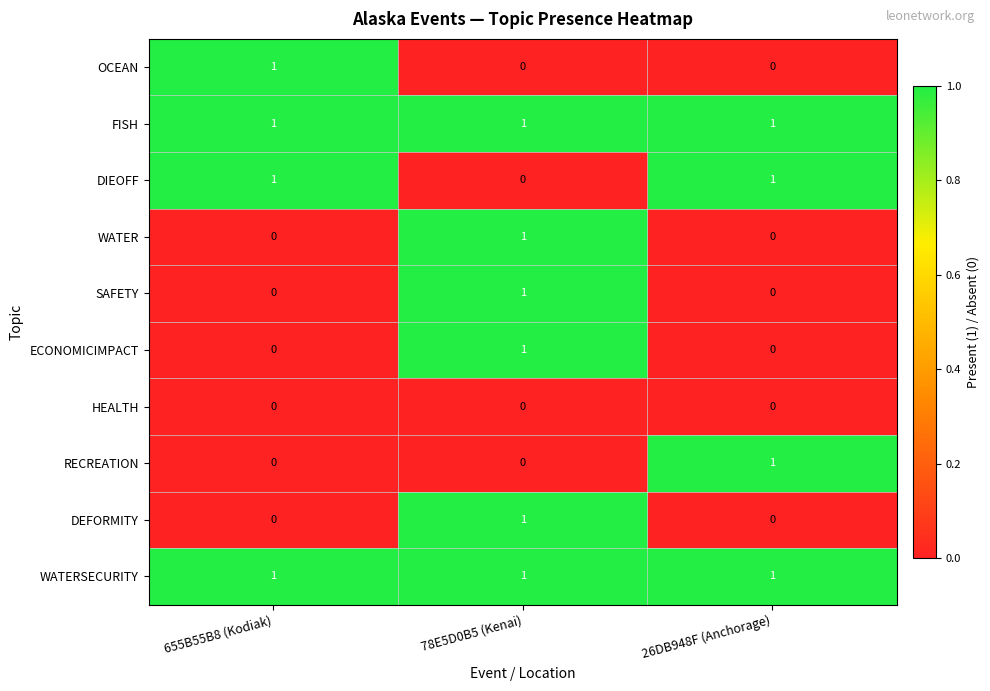

Reading left to right, list all the values displayed in this chart.

OCEAN: 655B55B8 (Kodiak)=1	78E5D0B5 (Kenai)=0	26DB948F (Anchorage)=0
FISH: 655B55B8 (Kodiak)=1	78E5D0B5 (Kenai)=1	26DB948F (Anchorage)=1
DIEOFF: 655B55B8 (Kodiak)=1	78E5D0B5 (Kenai)=0	26DB948F (Anchorage)=1
WATER: 655B55B8 (Kodiak)=0	78E5D0B5 (Kenai)=1	26DB948F (Anchorage)=0
SAFETY: 655B55B8 (Kodiak)=0	78E5D0B5 (Kenai)=1	26DB948F (Anchorage)=0
ECONOMICIMPACT: 655B55B8 (Kodiak)=0	78E5D0B5 (Kenai)=1	26DB948F (Anchorage)=0
HEALTH: 655B55B8 (Kodiak)=0	78E5D0B5 (Kenai)=0	26DB948F (Anchorage)=0
RECREATION: 655B55B8 (Kodiak)=0	78E5D0B5 (Kenai)=0	26DB948F (Anchorage)=1
DEFORMITY: 655B55B8 (Kodiak)=0	78E5D0B5 (Kenai)=1	26DB948F (Anchorage)=0
WATERSECURITY: 655B55B8 (Kodiak)=1	78E5D0B5 (Kenai)=1	26DB948F (Anchorage)=1